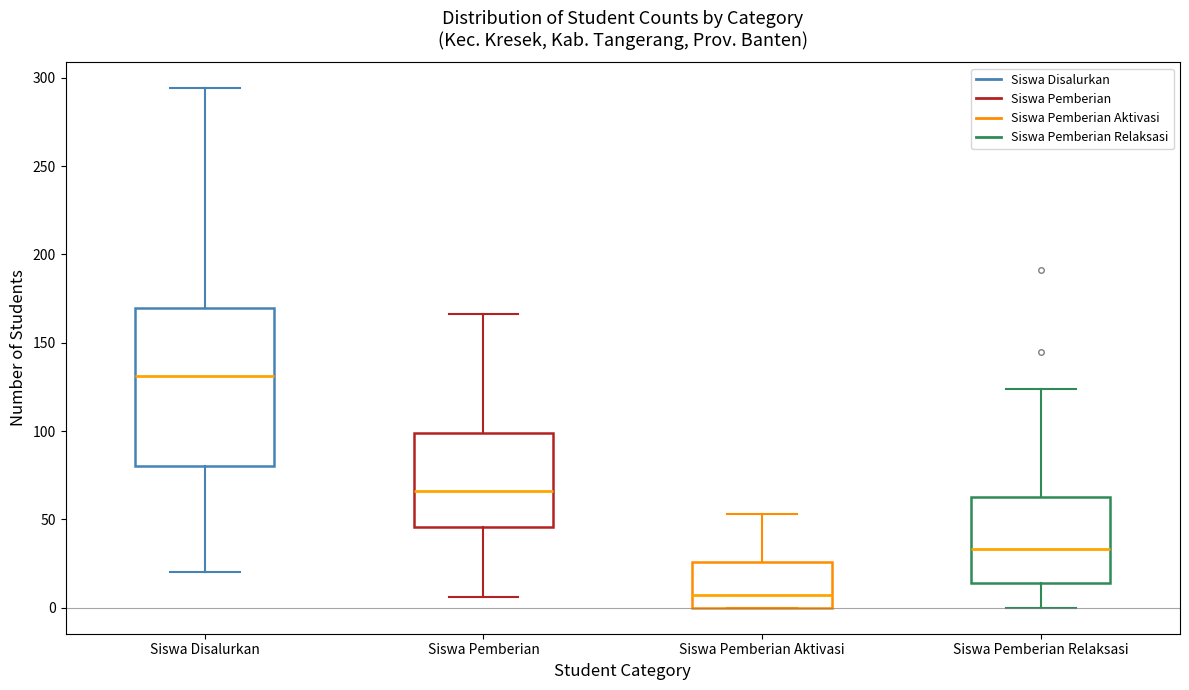

Which box's median line is the lowest?

Siswa Pemberian Aktivasi